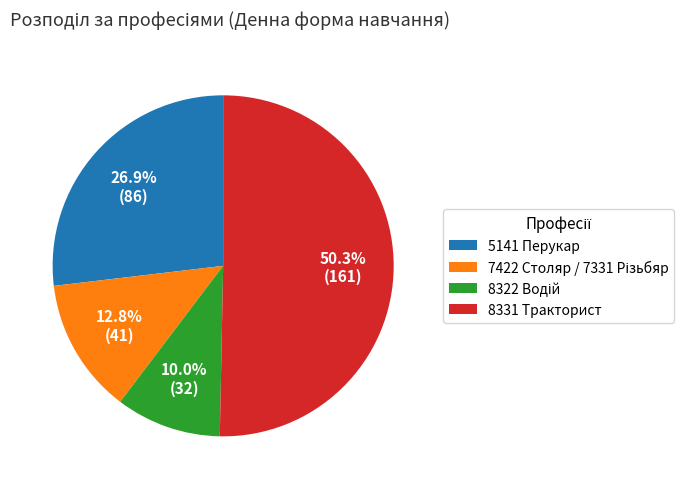

Combined, do 5141 Перукар and 8331 Тракторист account for over 50%?

Yes